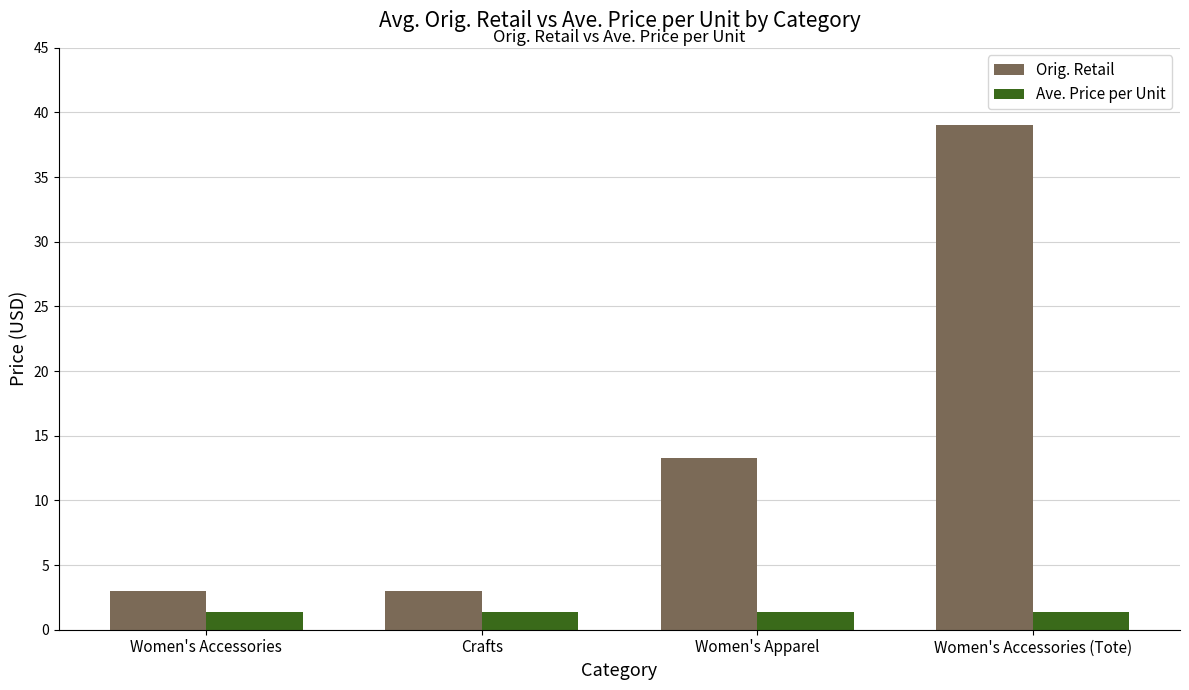

Where is Orig. Retail nearest to the value 21?

Women's Apparel